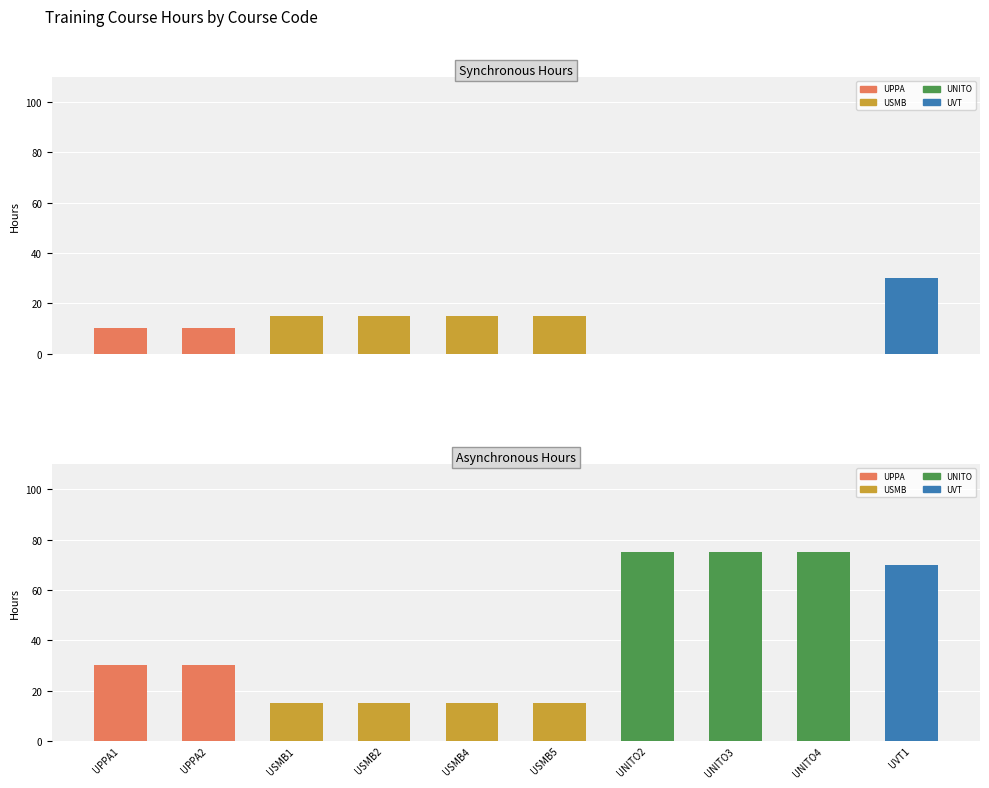

Reading right to left, what are all the values shown in this chart?

Synchronous Hours: 30	0	0	0	15	15	15	15	10	10
Asynchronous Hours: 70	75	75	75	15	15	15	15	30	30